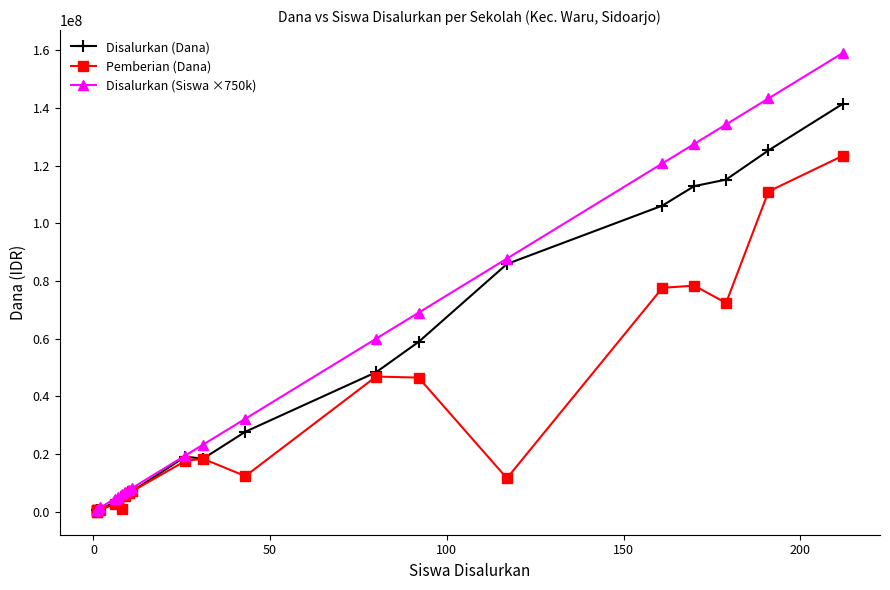

Between 50 and 11, which is larger?

11